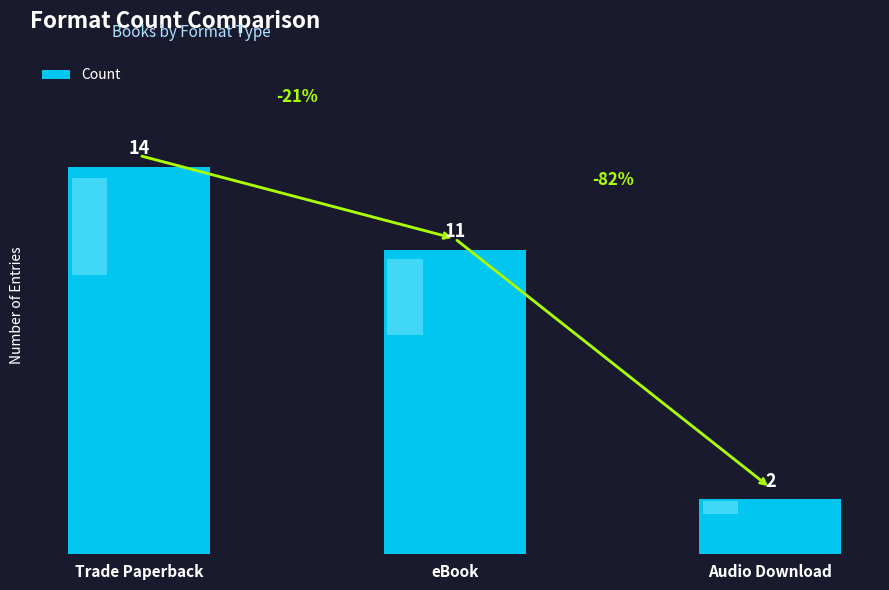

Rank the categories by value from highest to lowest.

Trade Paperback, eBook, Audio Download